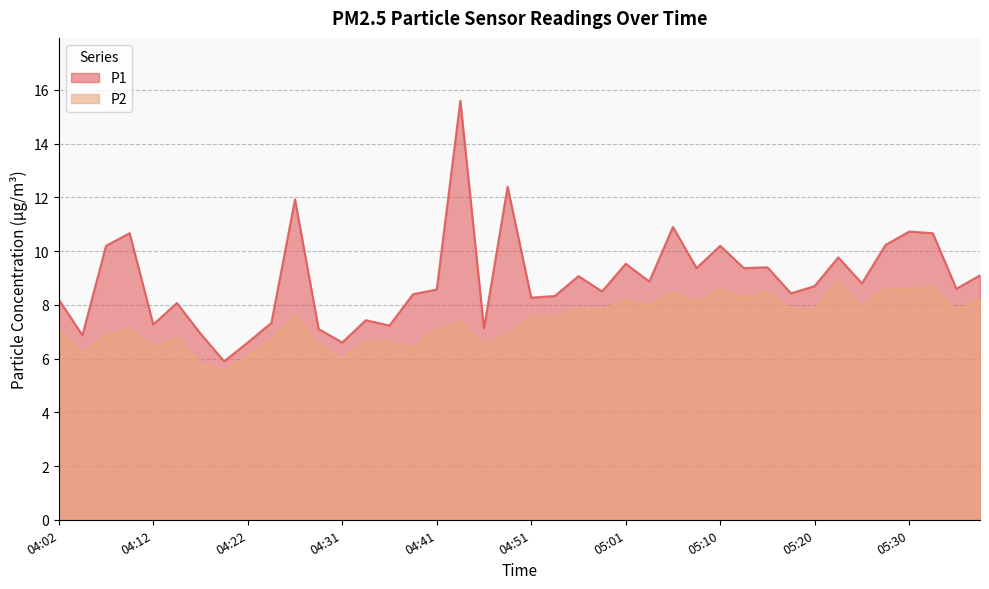

True or false: P1 and P2 intersect in this chart.

False